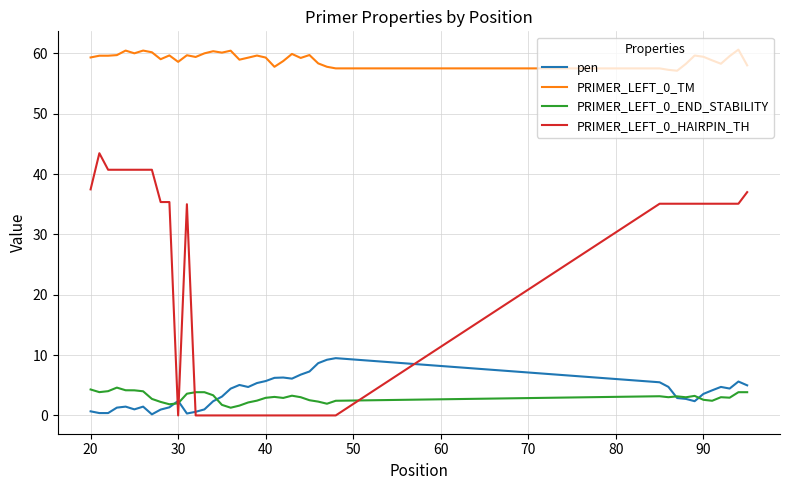

At how many categories does at least one series exceed 30?

40